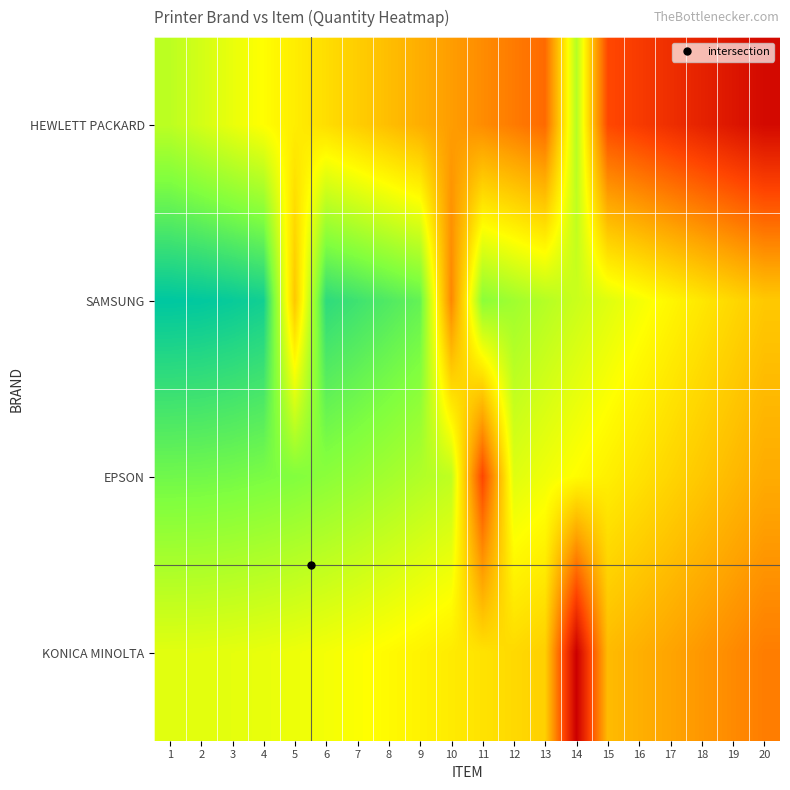

Reading left to right, what are all the values shown in this chart?

HEWLETT PACKARD: 1=0.4	2=0.4	3=0.5	4=0.5	5=0.5	6=0.6	7=0.6	8=0.6	9=0.6	10=0.7	11=0.7	12=0.7	13=0.8	14=0.4	15=0.8	16=0.8	17=0.9	18=0.9	19=0.9	20=1.0
SAMSUNG: 1=0.1	2=0.2	3=0.2	4=0.2	5=0.6	6=0.2	7=0.2	8=0.3	9=0.3	10=0.7	11=0.3	12=0.4	13=0.4	14=0.4	15=0.4	16=0.5	17=0.5	18=0.5	19=0.6	20=0.6
EPSON: 1=0.3	2=0.3	3=0.3	4=0.3	5=0.3	6=0.3	7=0.3	8=0.4	9=0.4	10=0.4	11=0.8	12=0.4	13=0.5	14=0.5	15=0.5	16=0.5	17=0.6	18=0.6	19=0.6	20=0.6
KONICA MINOLTA: 1=0.4	2=0.5	3=0.5	4=0.5	5=0.5	6=0.5	7=0.5	8=0.5	9=0.5	10=0.5	11=0.5	12=0.6	13=0.6	14=1.0	15=0.6	16=0.6	17=0.7	18=0.7	19=0.7	20=0.7